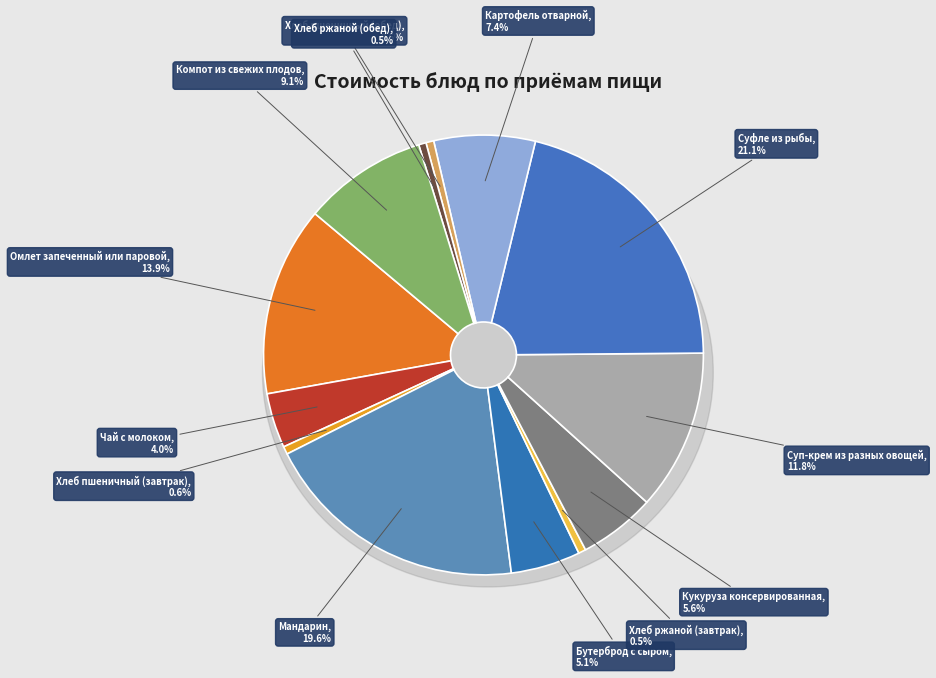

To the nearest percent, what is the average slice percentage?

8%